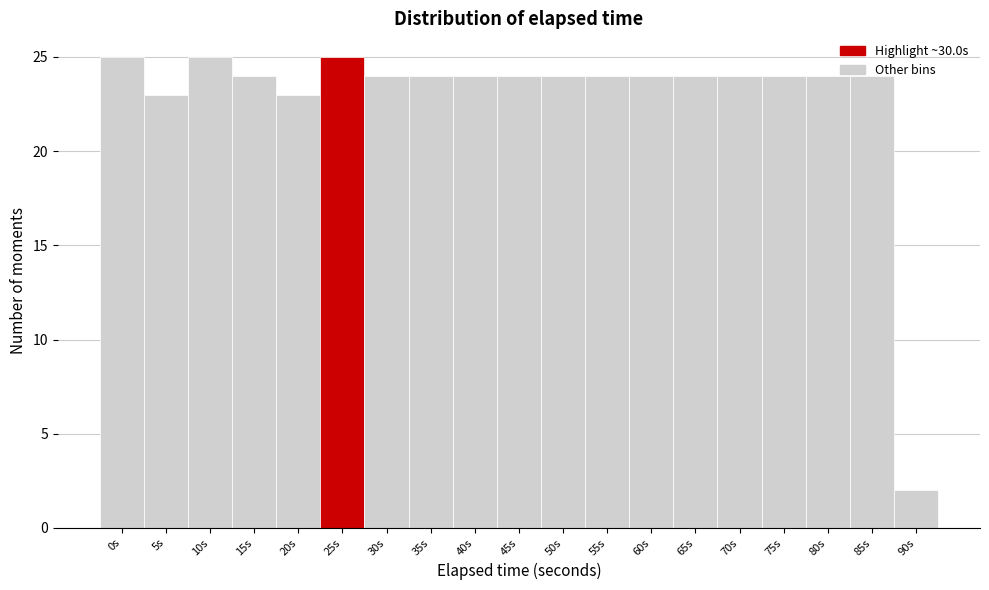

True or false: the data shows 7 at 55s.

False